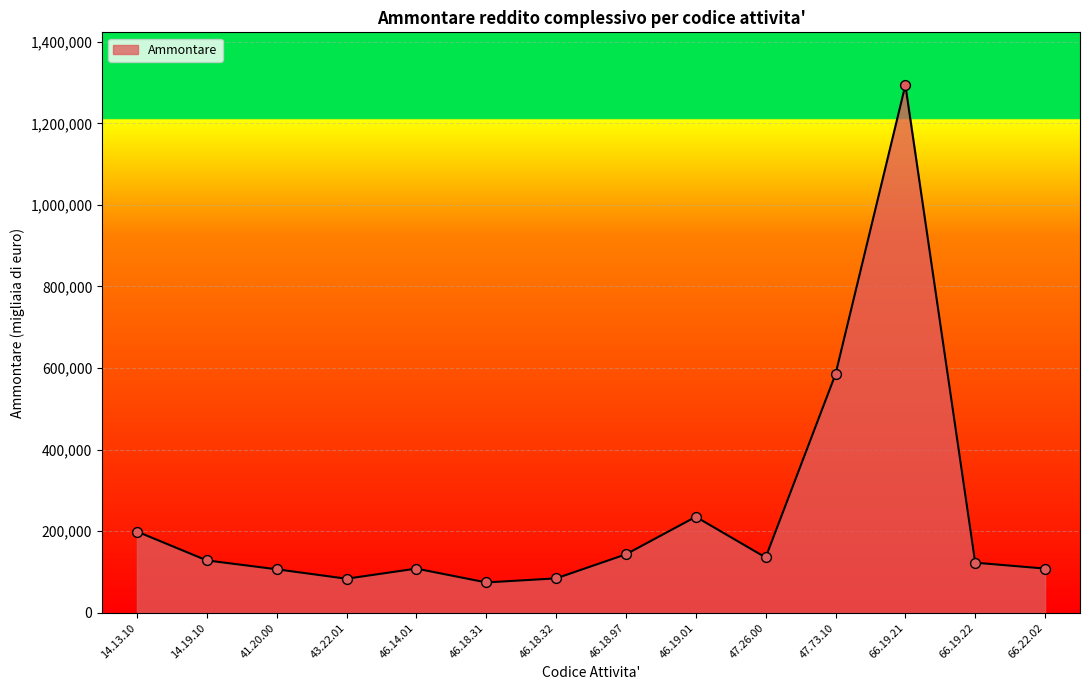

Which has a higher value, 46.18.32 or 46.18.97?

46.18.97